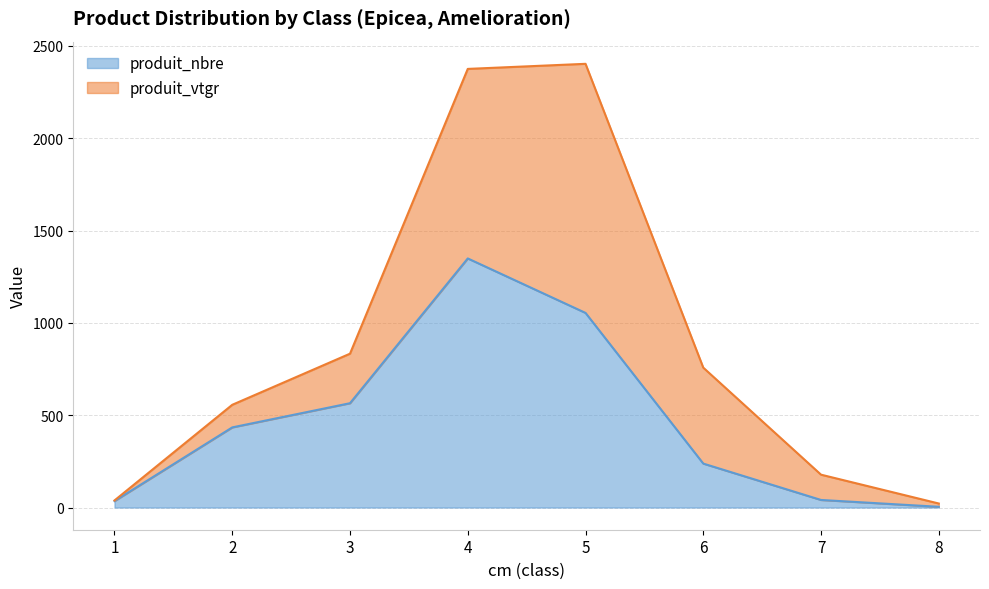

What is the ratio of the value at 6 to the value at 1?

6.8